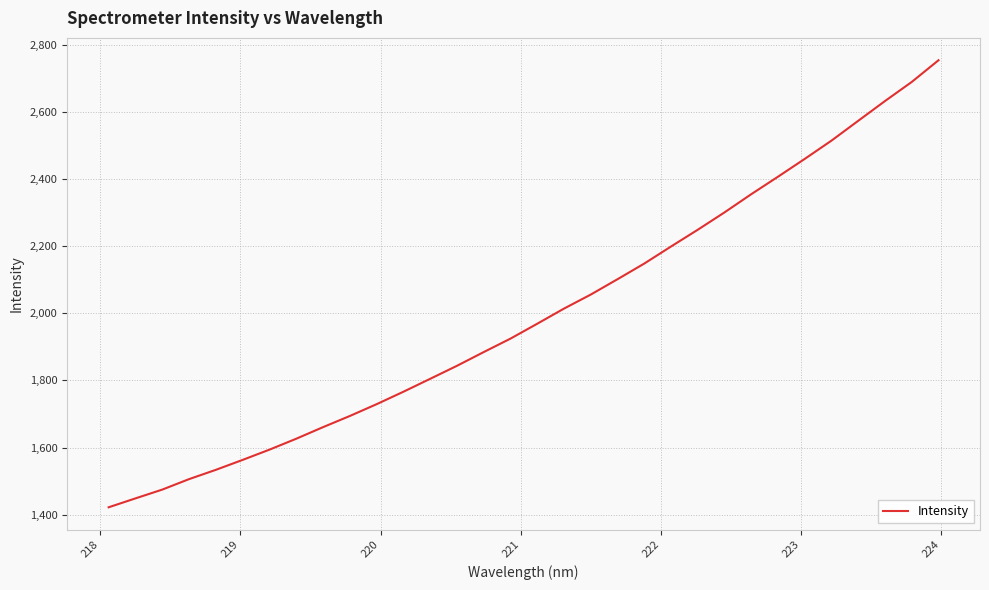

Does the chart have visible grid lines?

Yes